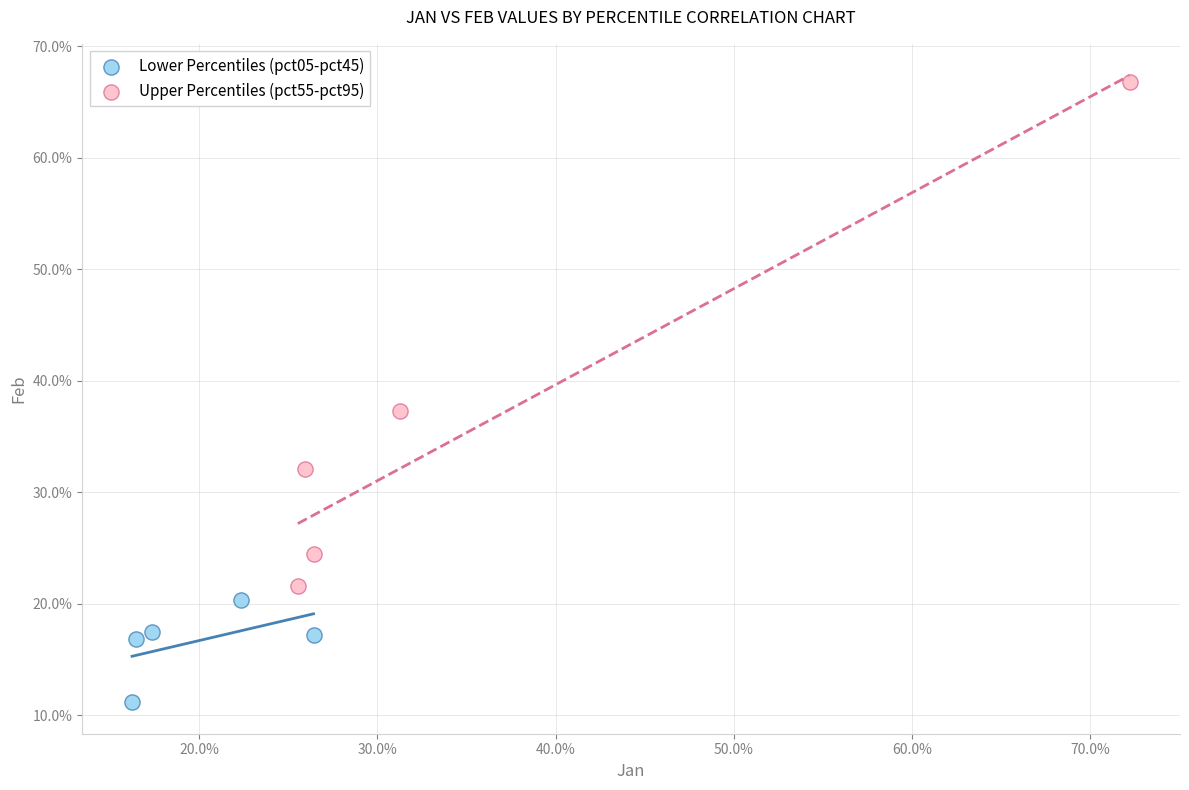

What are all the series names shown in the legend?

Lower Percentiles (pct05-pct45), Upper Percentiles (pct55-pct95)